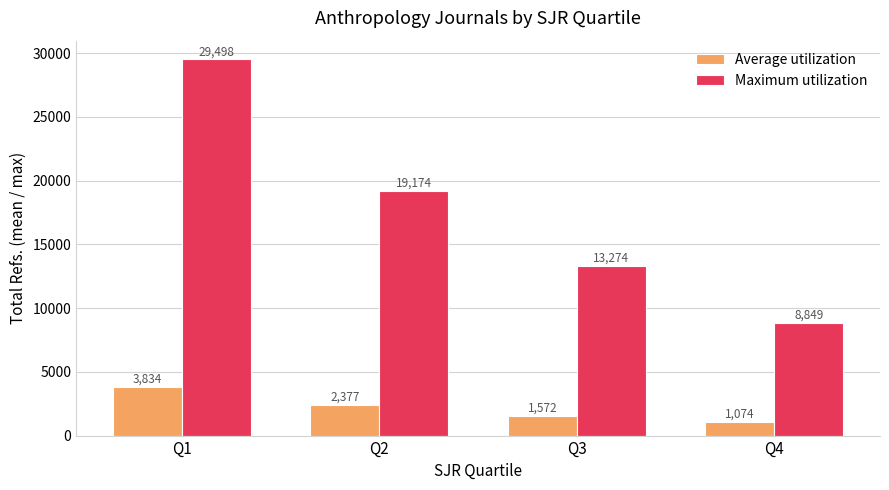

At Q4, list the series in order from smallest to largest.

Average utilization, Maximum utilization